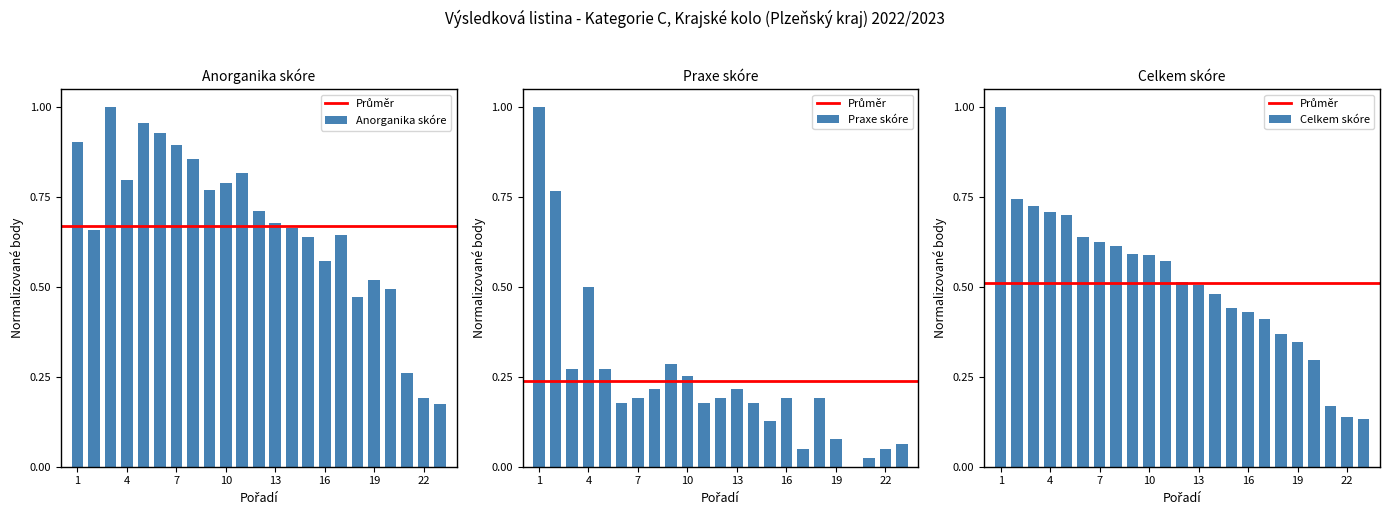

What is the average value of the Celkem series?

0.5